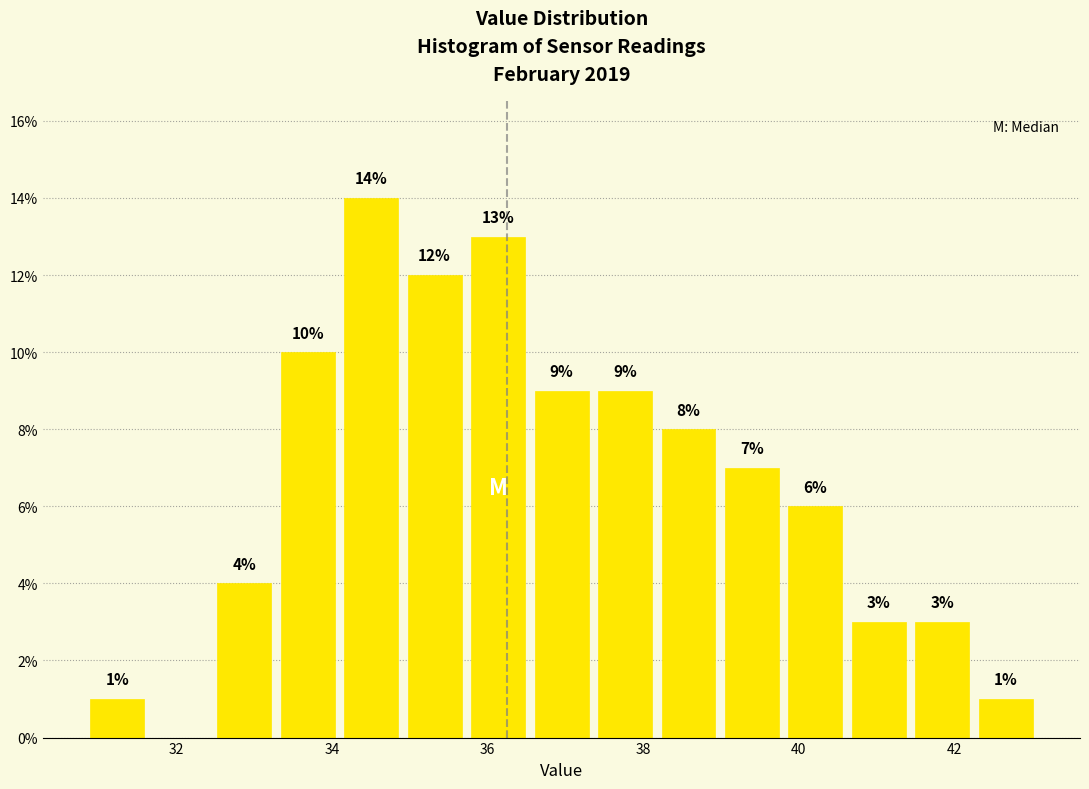

Which range on the x-axis has the tallest bar?

34.0 to 35.0